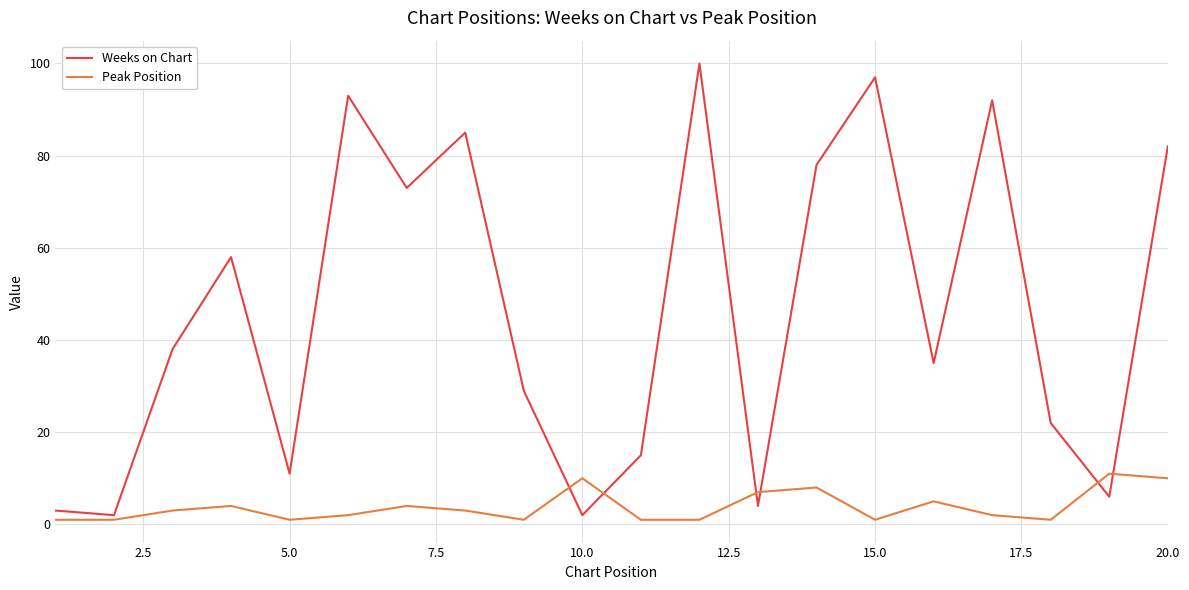

What is the greatest value displayed?

100